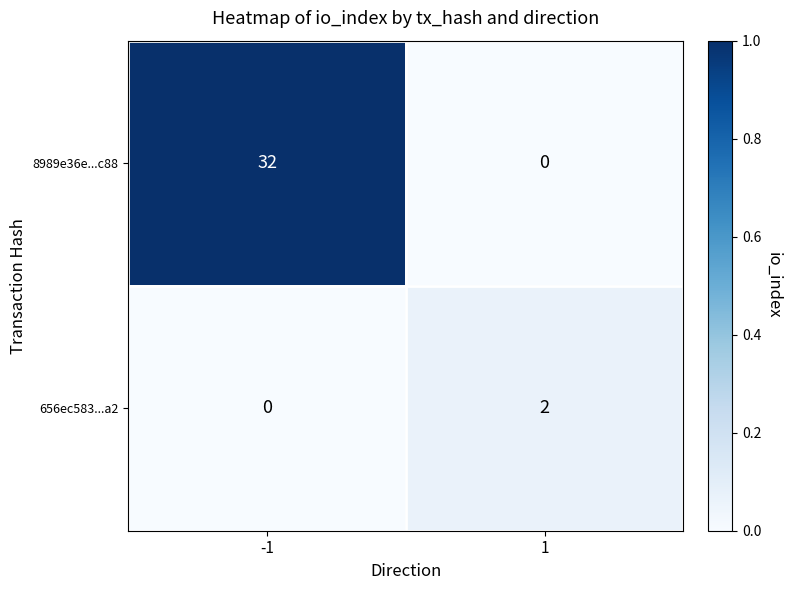

Between -1 and 1, which series saw the biggest shift?

8989e36e...c88